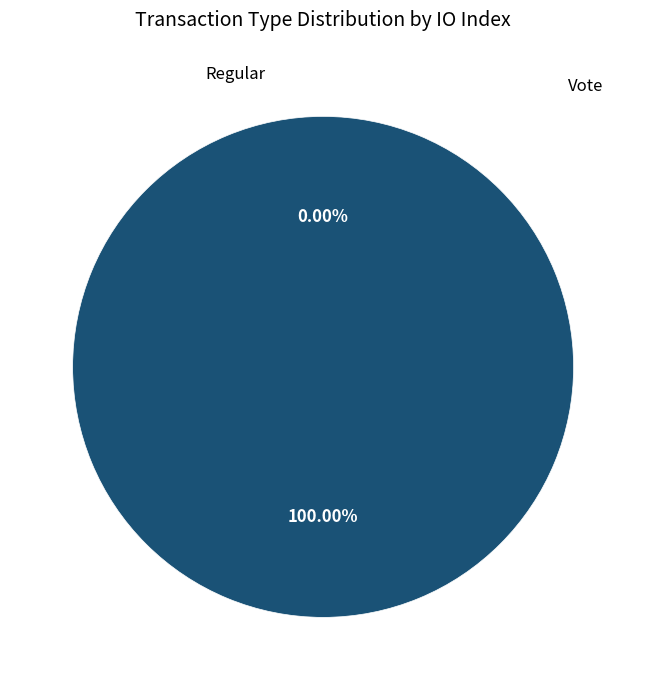

Which slice is the largest?

Vote